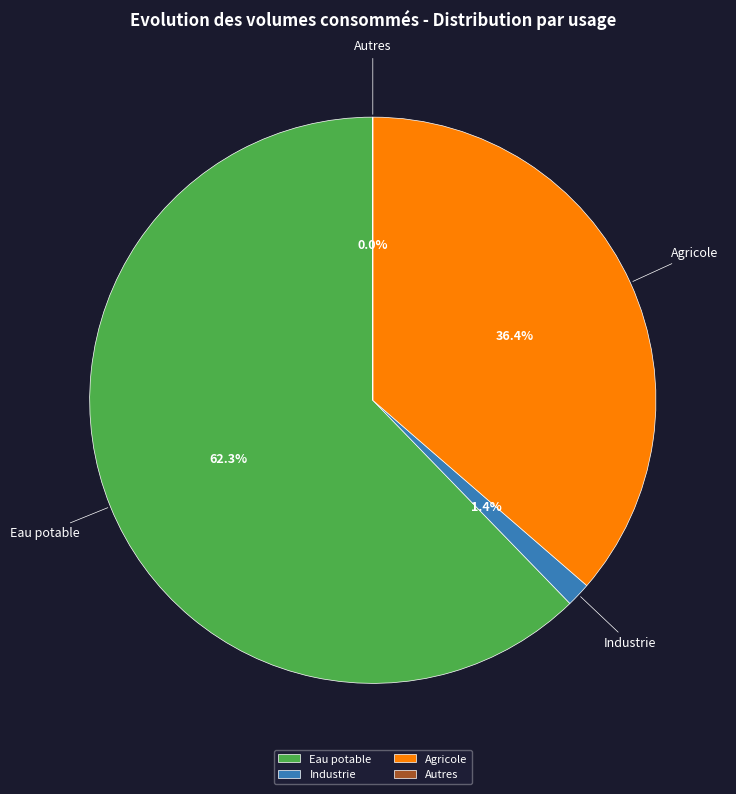

Is there a majority slice in this chart?

Yes